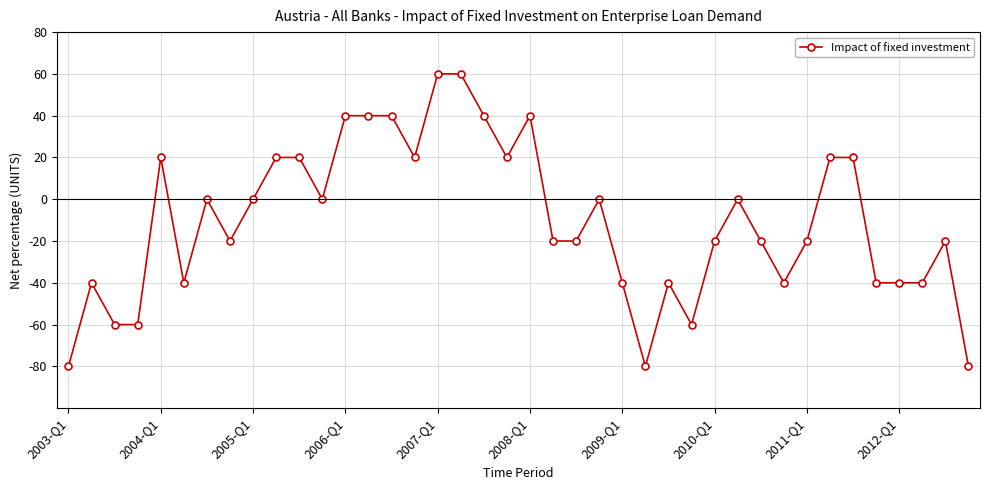

What is the average value?

-10